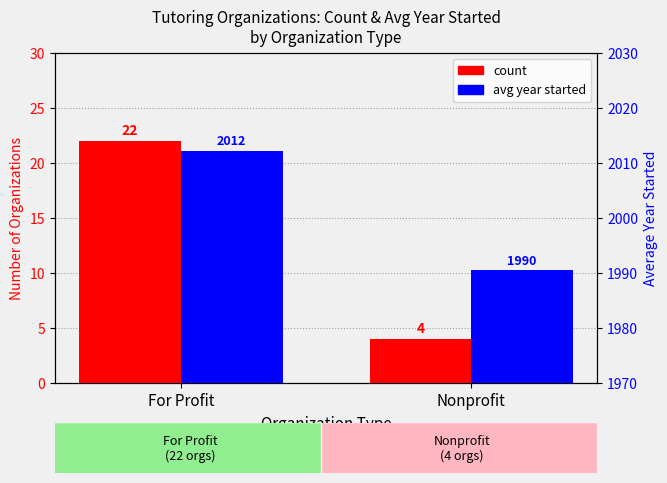

What is the difference between the maximum and minimum values in the avg year started series?

21.8